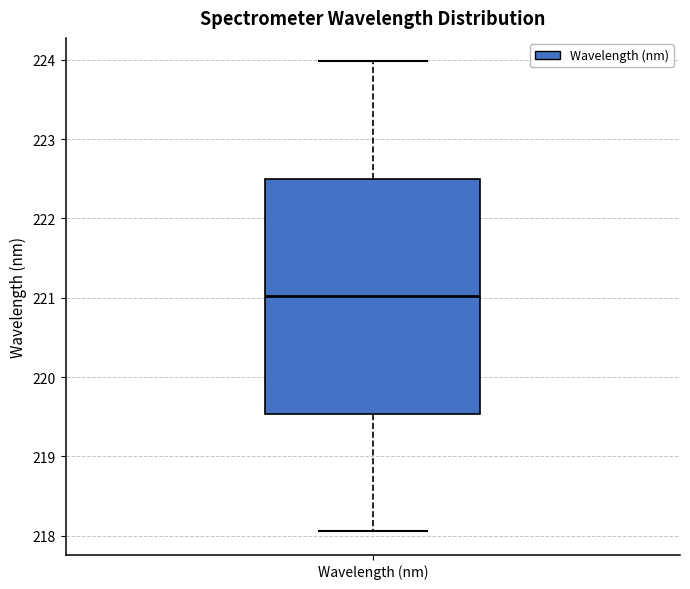

Transcribe this box plot: give where the median line is, the range the box spans, and where the two whiskers end, as read against the y-axis. The values are not printed on the chart, so give them approximately, as read against the axis.

median 221.0, box 219.5 to 222.5, whiskers 218.1 to 224.0